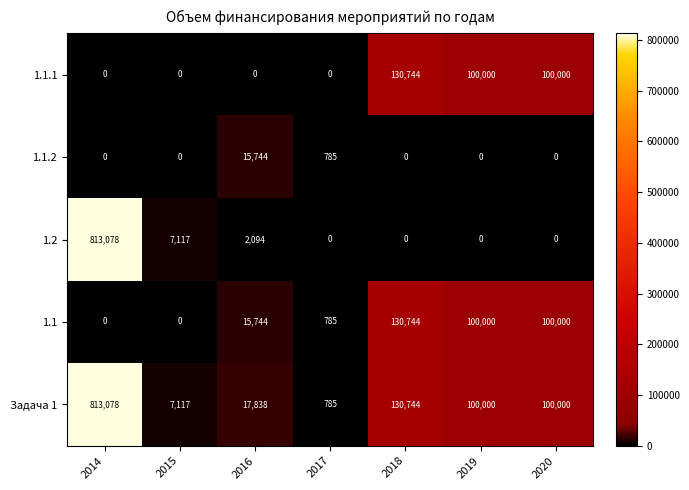

At which category does the chart reach its peak across all series?

2014